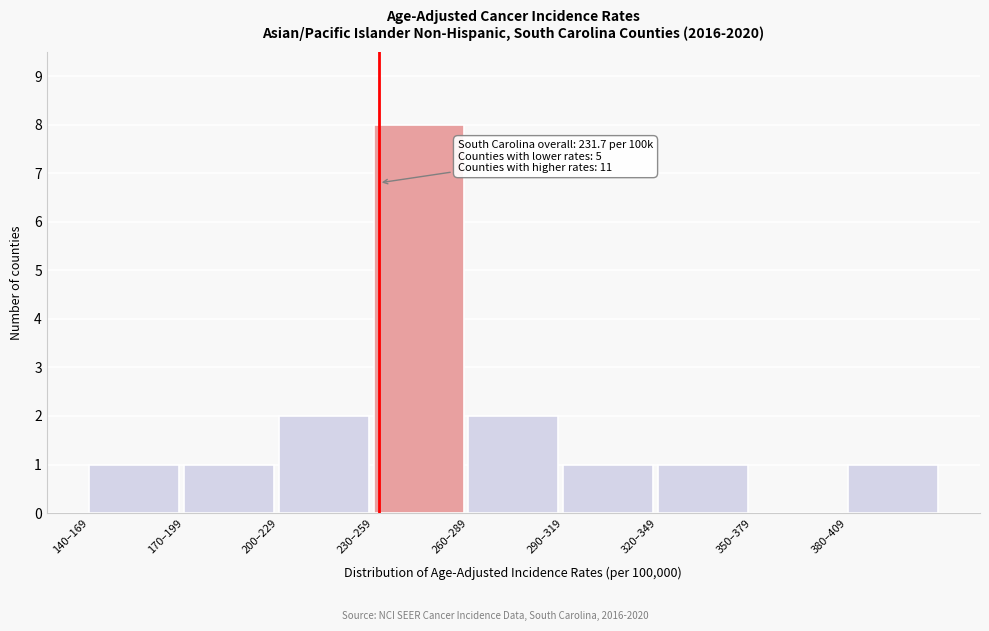

Reading left to right, what are all the values shown in this chart?

140–169=1	170–199=1	200–229=2	230–259=8	260–289=2	290–319=1	320–349=1	350–379=0	380–409=1